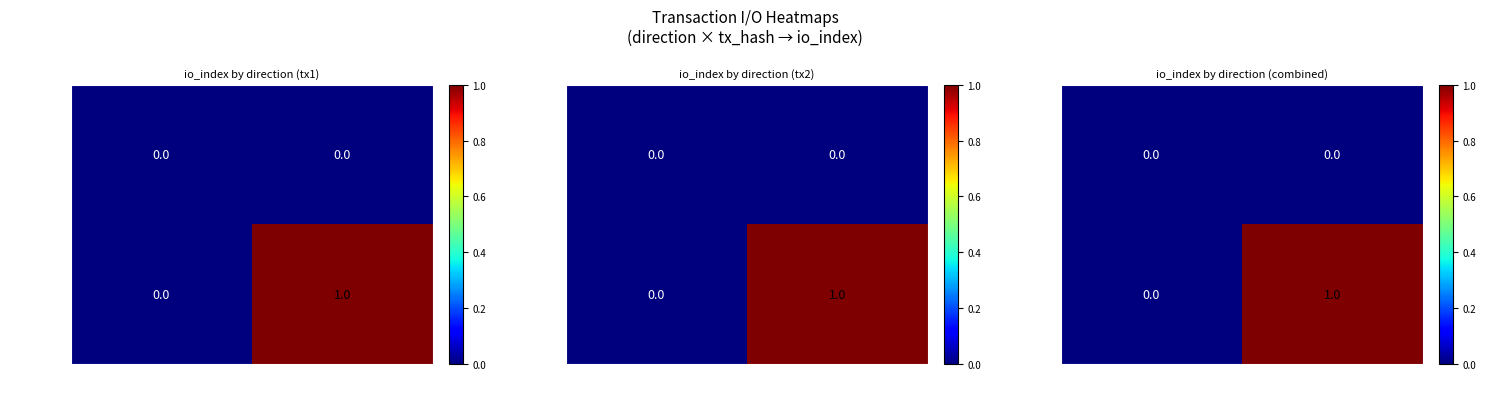

At -1, list the series in order from smallest to largest.

4044365..., 113c59cb...